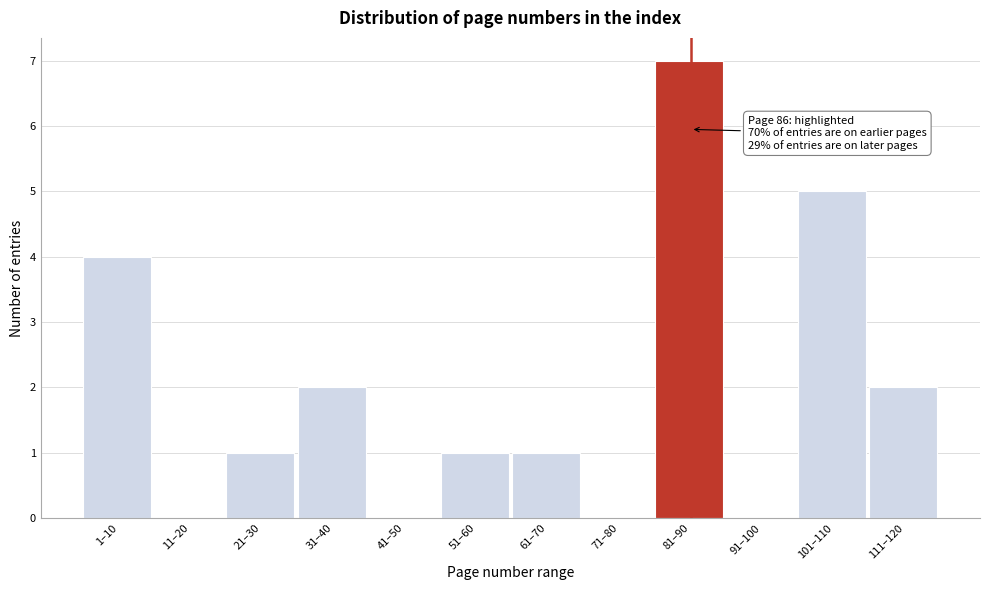

Reading left to right, extract all data points from this chart.

1–10=4	11–20=0	21–30=1	31–40=2	41–50=0	51–60=1	61–70=1	71–80=0	81–90=7	91–100=0	101–110=5	111–120=2